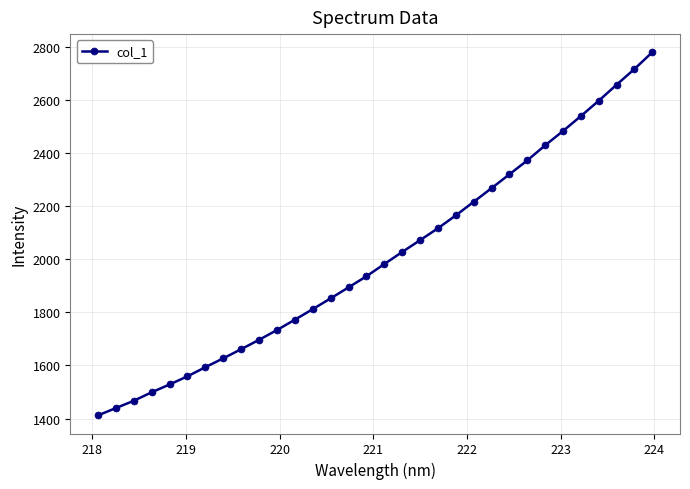

What is the minimum value shown in the chart?

1412.2